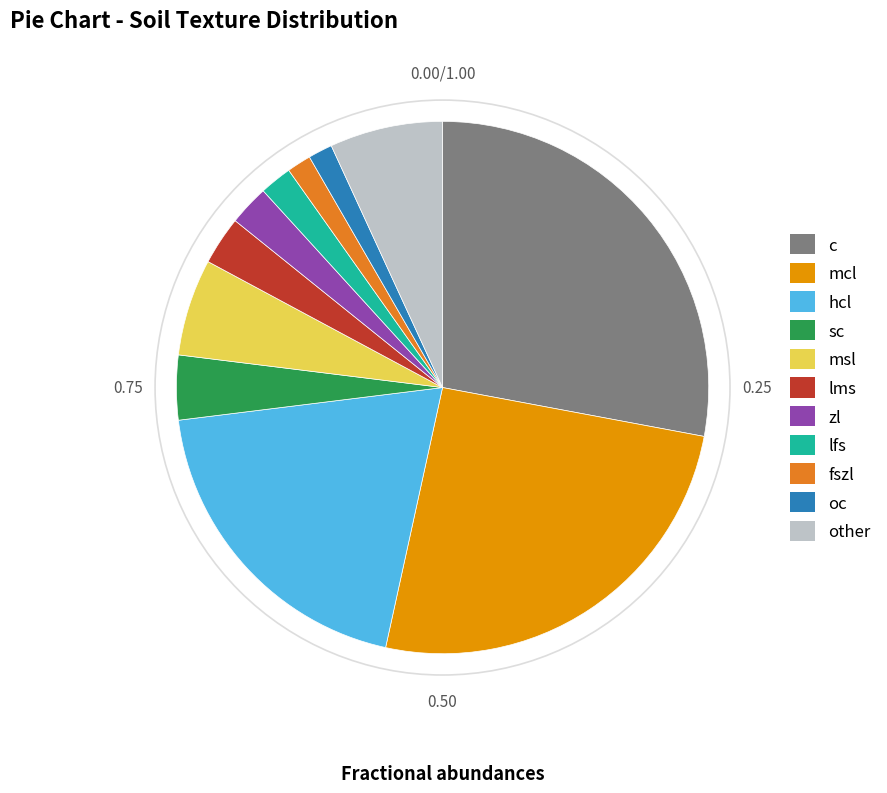

Between zl and msl, which is larger?

msl